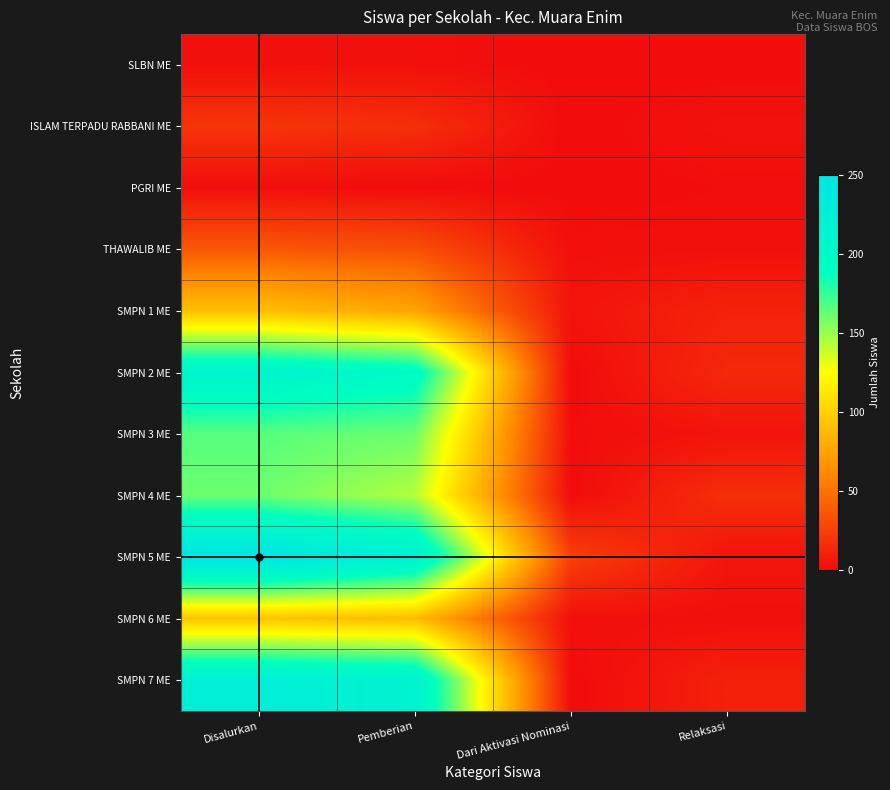

At how many categories does at least one series exceed 164?

2